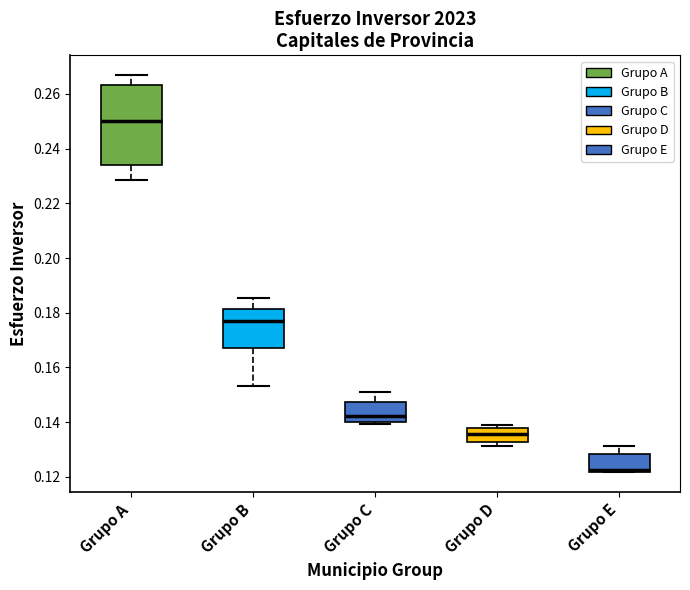

Reading left to right, read every box against the y-axis: the position of its median line, the range the box covers, and the ends of its whiskers. The values are not printed on the chart, so give them approximately, as read against the axis.

Grupo A: median 0.250, box 0.234 to 0.264, whiskers 0.228 to 0.266
Grupo B: median 0.176, box 0.168 to 0.182, whiskers 0.154 to 0.186
Grupo C: median 0.142, box 0.140 to 0.148, whiskers 0.140 to 0.150
Grupo D: median 0.136, box 0.132 to 0.138, whiskers 0.132 (just below the box's lower edge) to 0.140
Grupo E: median 0.122 (drawn on the box's lower edge), box 0.122 to 0.128, whiskers 0.122 to 0.132